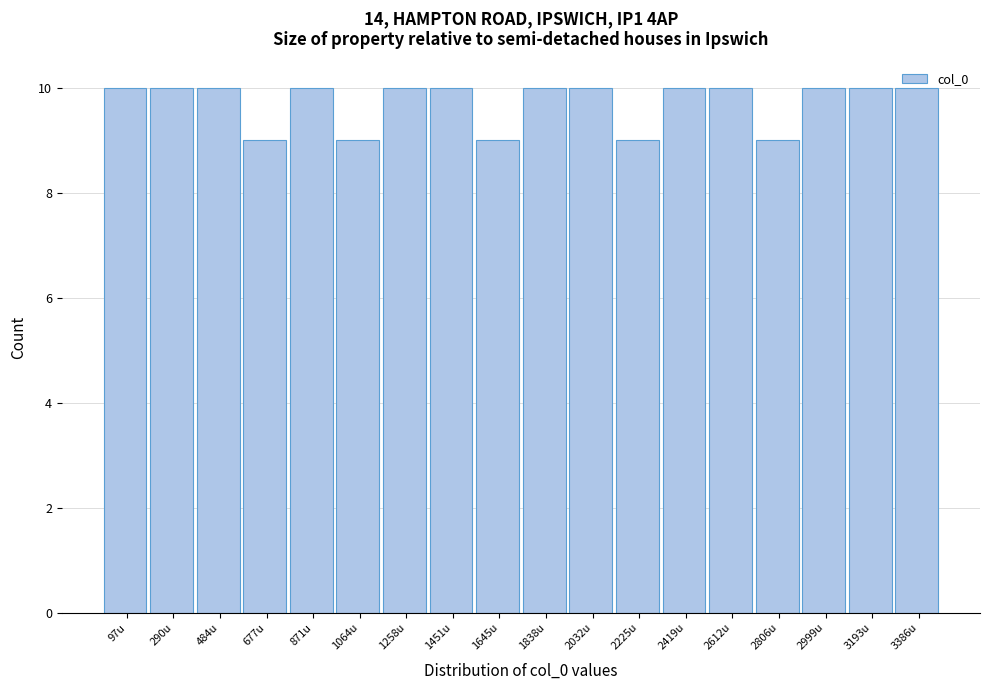

What is the label of the 17th bar from the left?

3193u